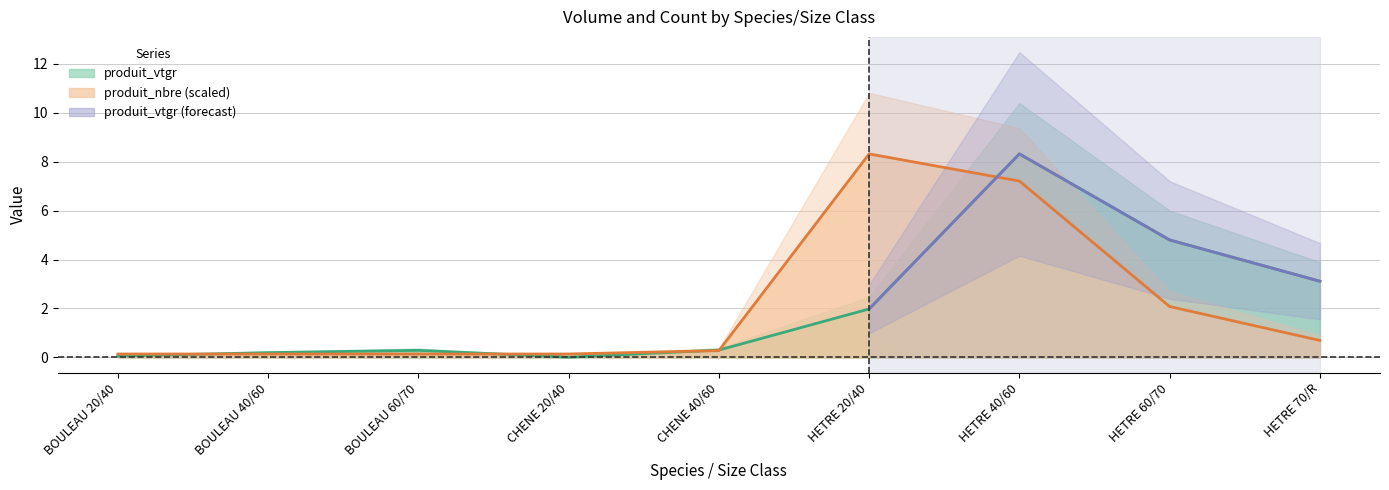

What is the approximate value of produit_nbre at HETRE 60/70?

2.1